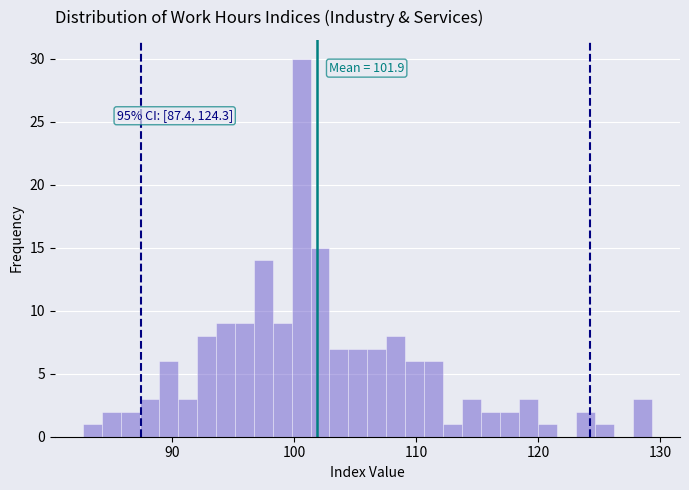

Around what value on the x-axis is the tallest bar? Give the approximate position of its centre, as read against the axis.

101